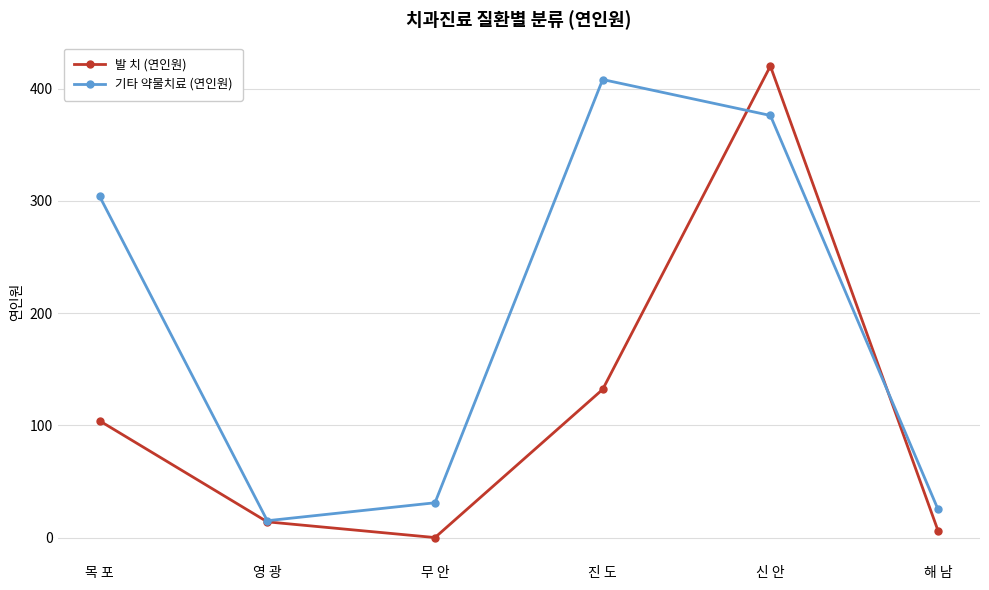

In 발 치 (연인원), how many points are higher than both neighbors (excluding endpoints)?

1